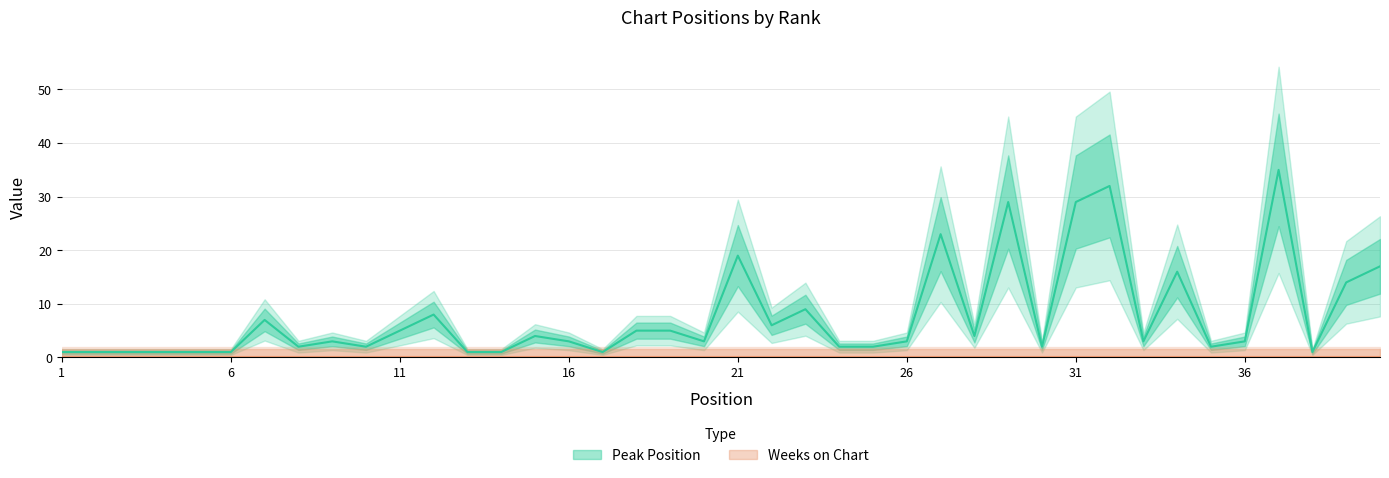

What is the maximum value shown in the chart?

35